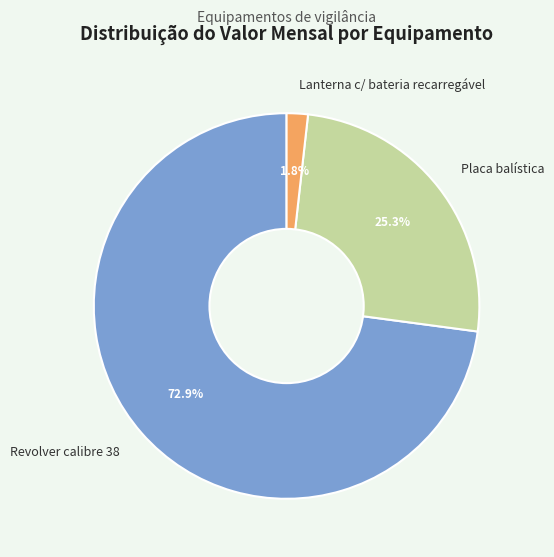

Which has a higher value, Lanterna c/ bateria recarregável or Placa balística?

Placa balística